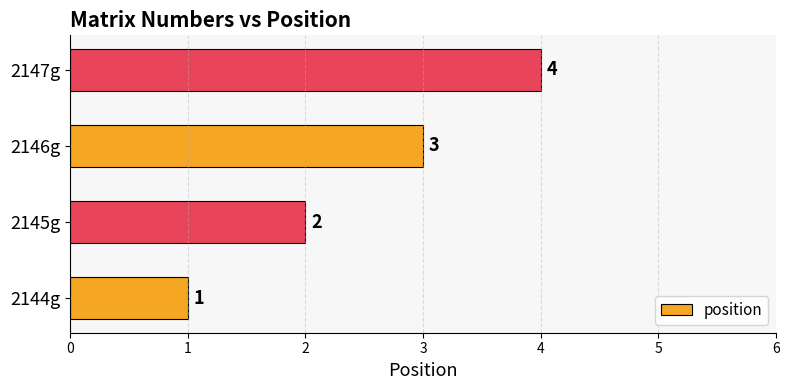

Rank the categories by value from lowest to highest.

2144g, 2145g, 2146g, 2147g